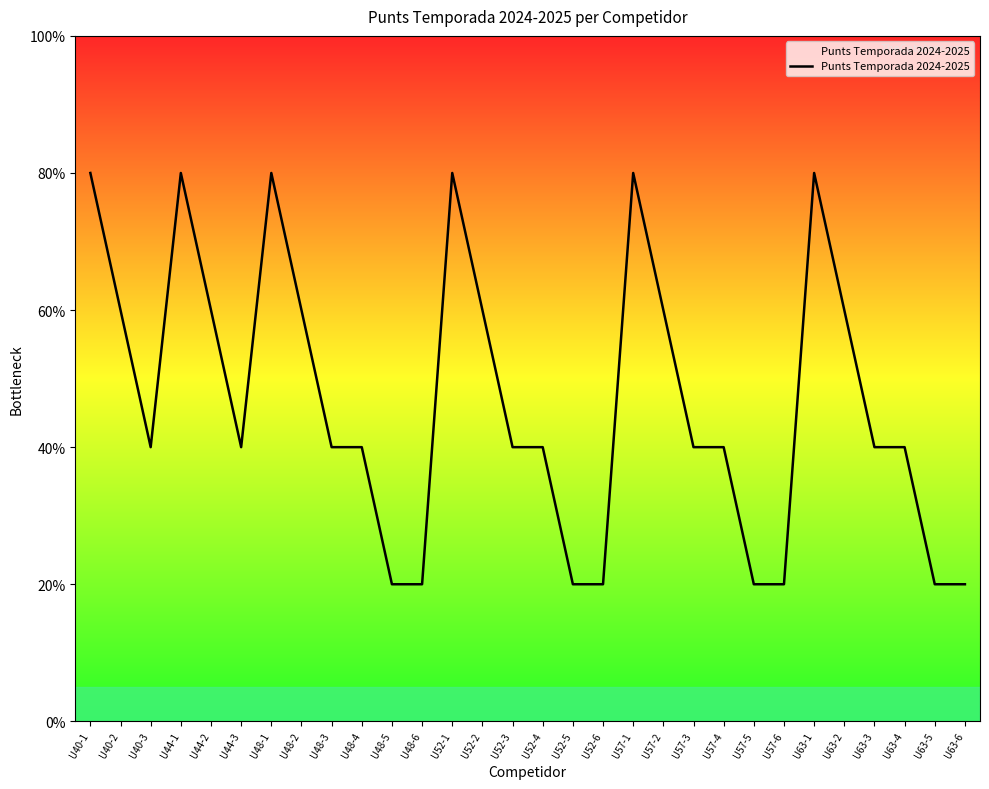

Approximately how many times larger is the value at U44-1 compared to U52-2?

1.3